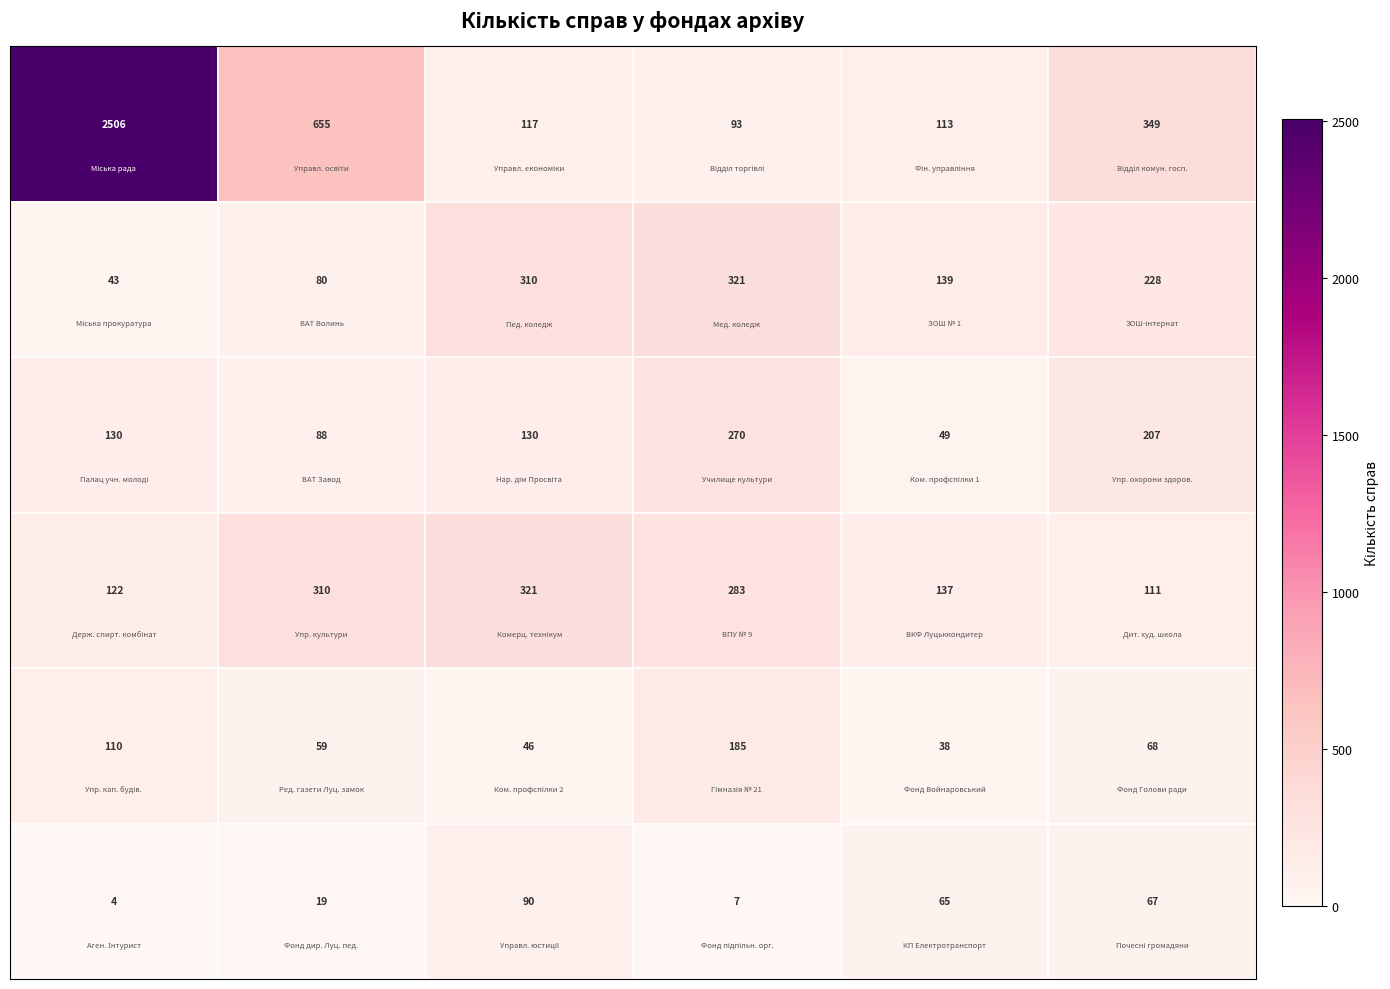

What is the minimum value shown in the chart?

4